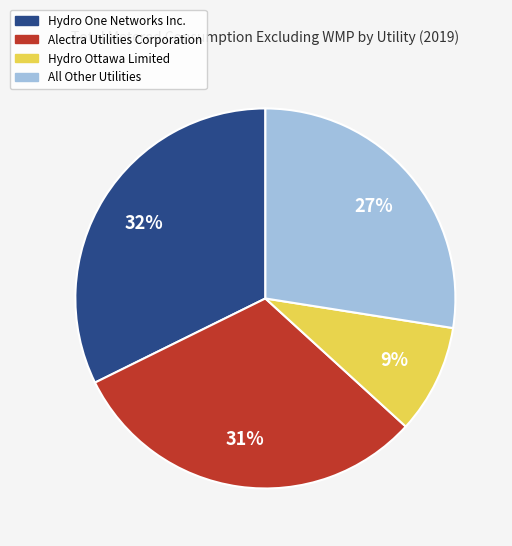

How many slices are in this pie chart?

4